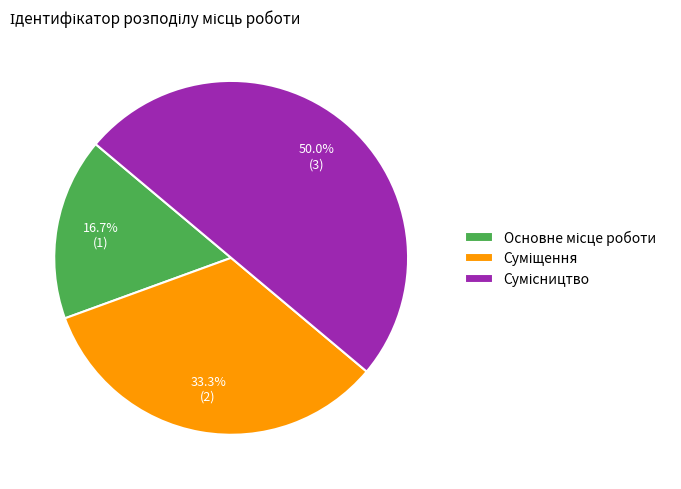

Is it true that Сумісництво is 50% of the pie?

True